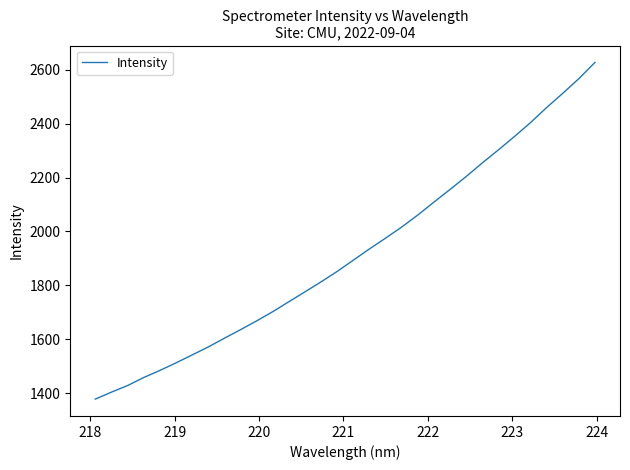

What is the maximum value shown in the chart?

2627.2